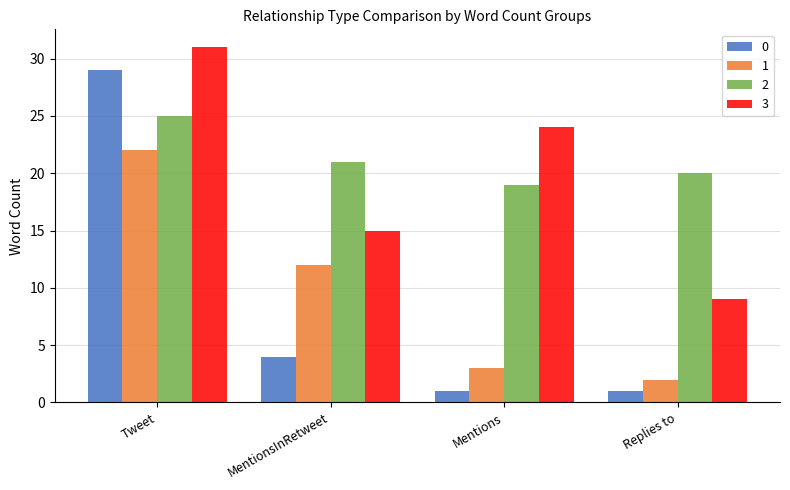

Reading left to right, extract all data points from this chart.

0: Tweet=29	MentionsInRetweet=4	Mentions=1	Replies to=1
1: Tweet=22	MentionsInRetweet=12	Mentions=3	Replies to=2
2: Tweet=25	MentionsInRetweet=21	Mentions=19	Replies to=20
3: Tweet=31	MentionsInRetweet=15	Mentions=24	Replies to=9